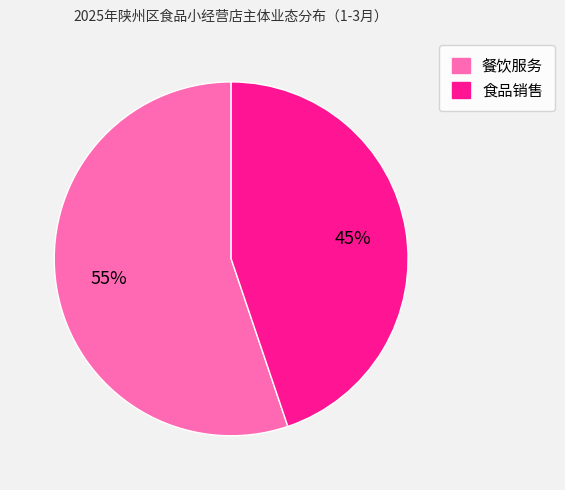

To the nearest percent, what percentage of the pie is 食品销售?

45%